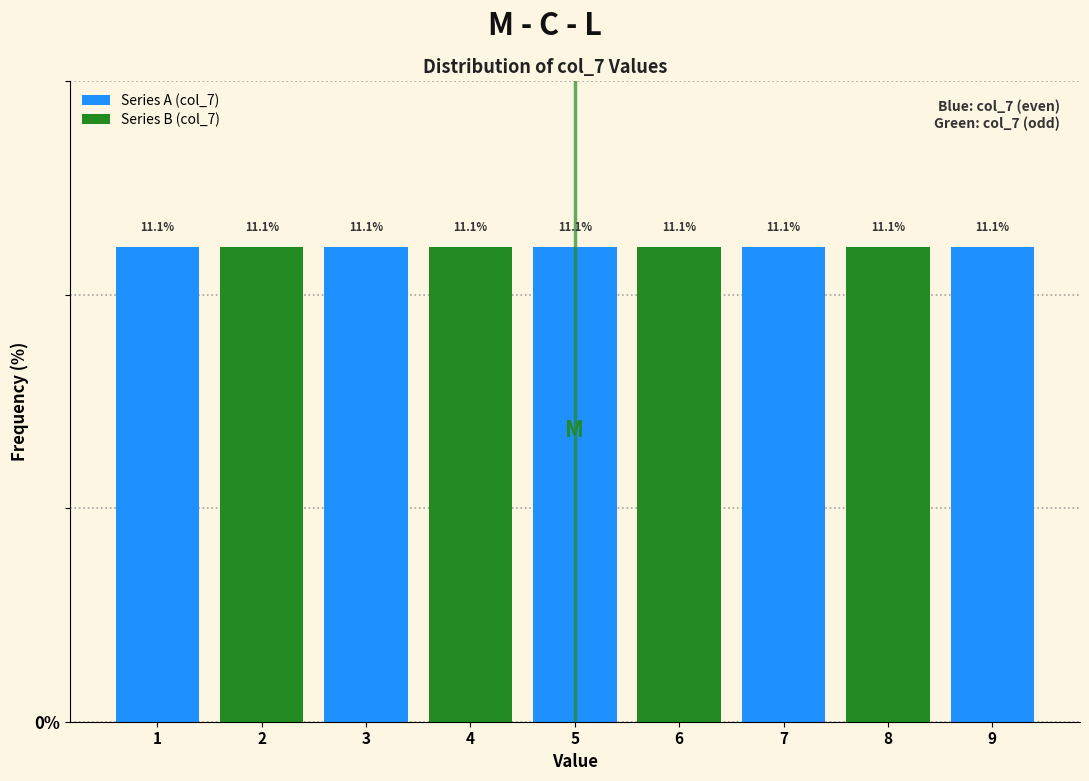

Reading left to right, transcribe this chart: for each bar, give the range it covers on the x-axis and its height.

0.5 to 1.5: 11.1
1.5 to 2.5: 11.1
2.5 to 3.5: 11.1
3.5 to 4.5: 11.1
4.5 to 5.5: 11.1
5.5 to 6.5: 11.1
6.5 to 7.5: 11.1
7.5 to 8.5: 11.1
8.5 to 9.5: 11.1